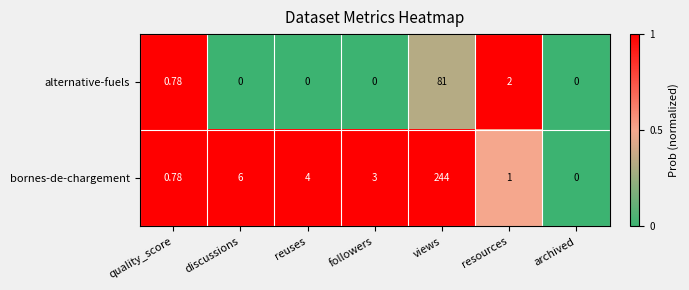

Which category has the highest value across all series?

views